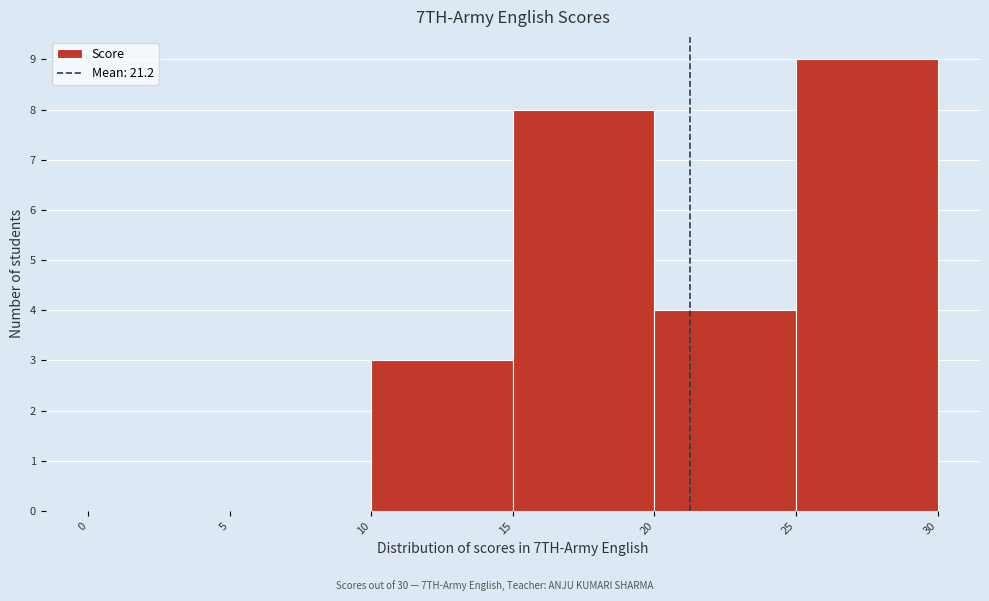

Which range on the x-axis has the tallest bar?

25 to 30